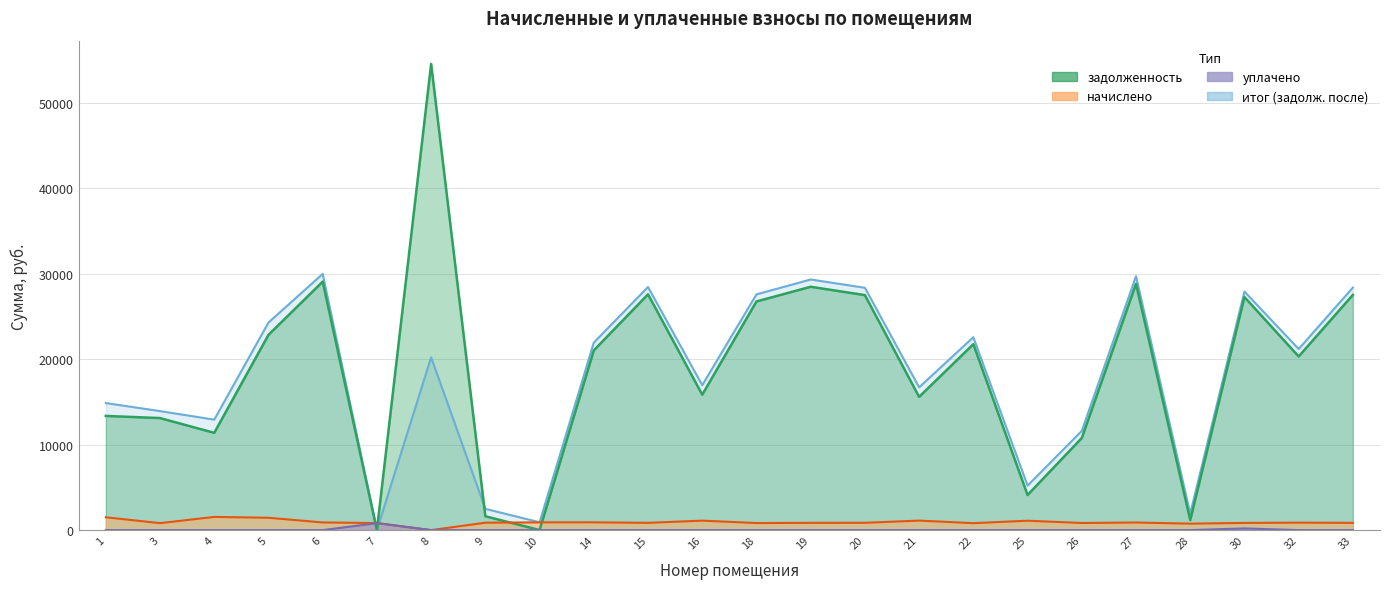

At how many categories does at least one series exceed 11946?

18